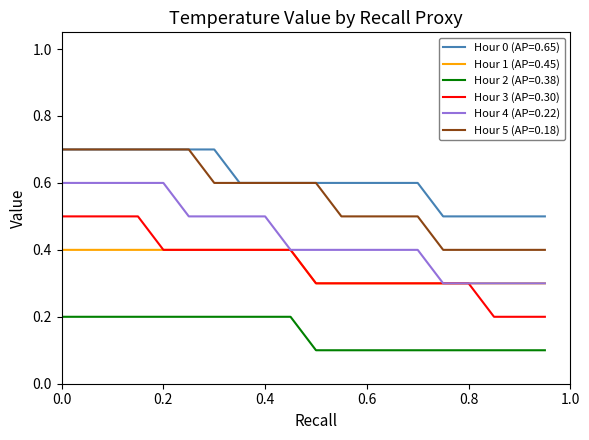

True or false: Hour 1 (AP=0.45) and Hour 5 (AP=0.18) intersect in this chart.

False